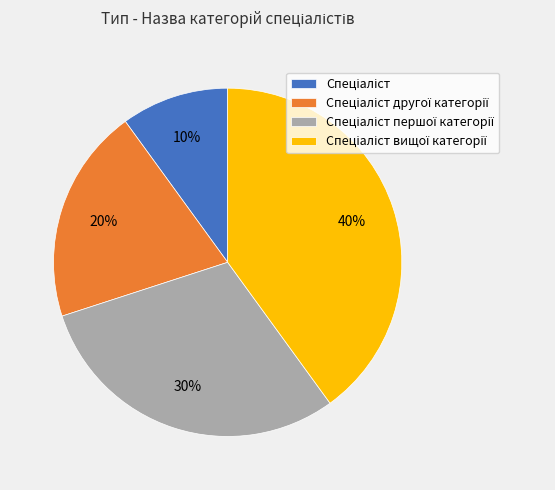

To the nearest percent, what is the difference between the largest and smallest slice percentages?

30%